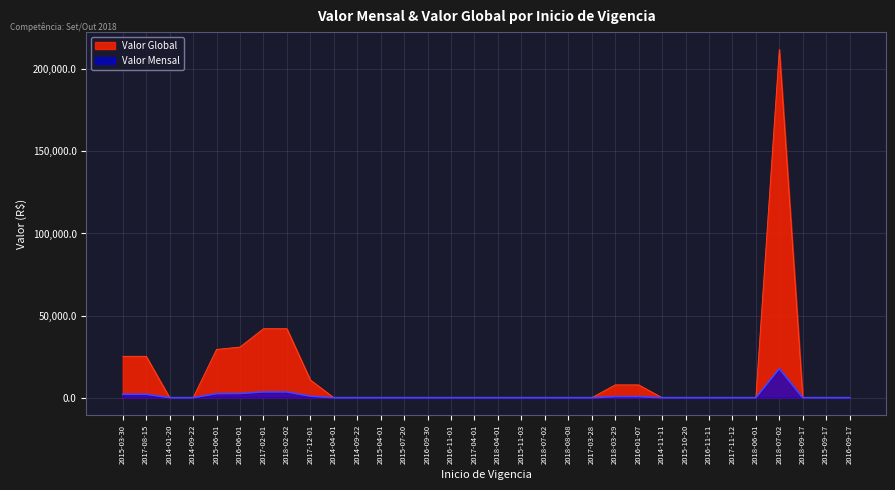

At which category does the chart reach its peak across all series?

2018-07-02